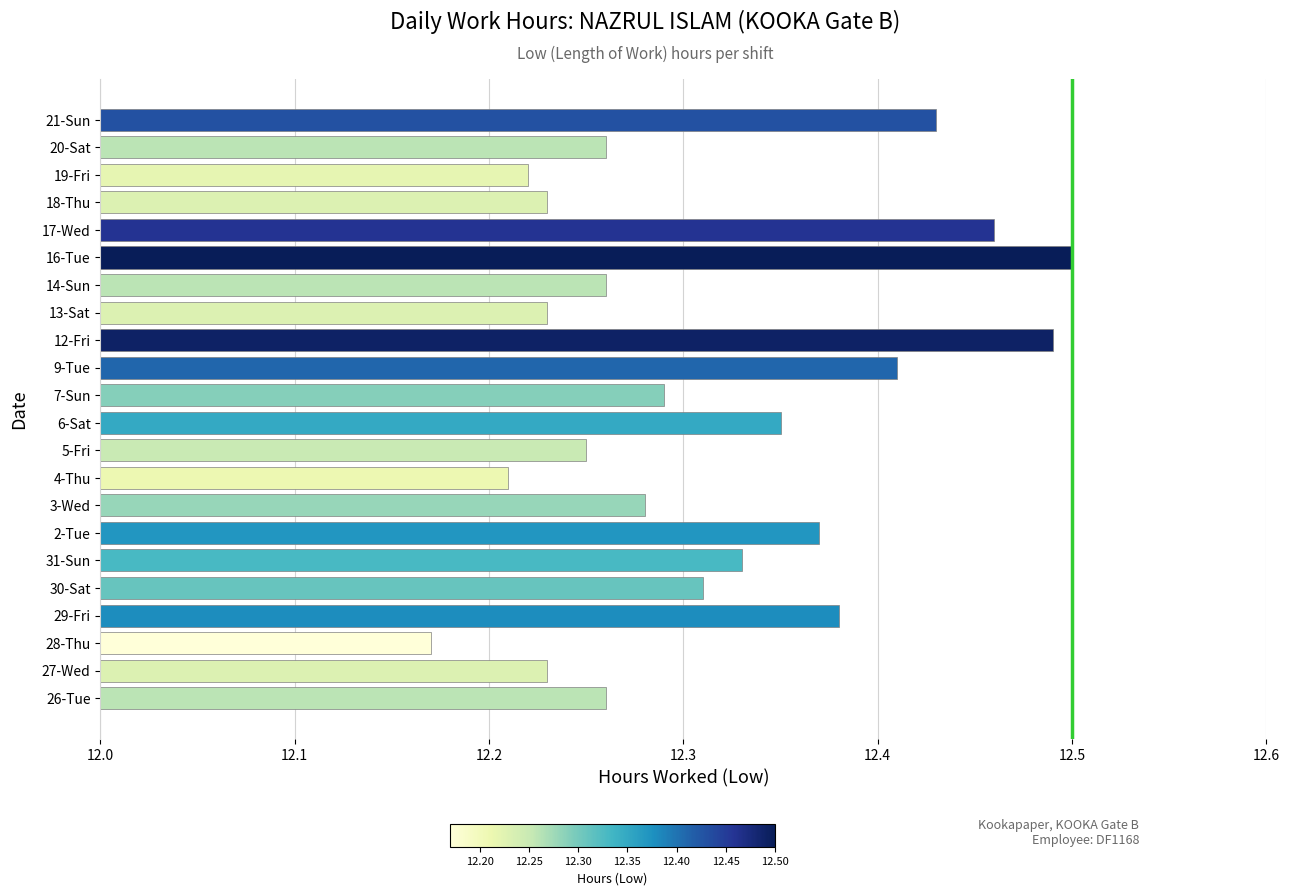

The chart shows a value of 8.5 at 2-Tue. True or false?

False